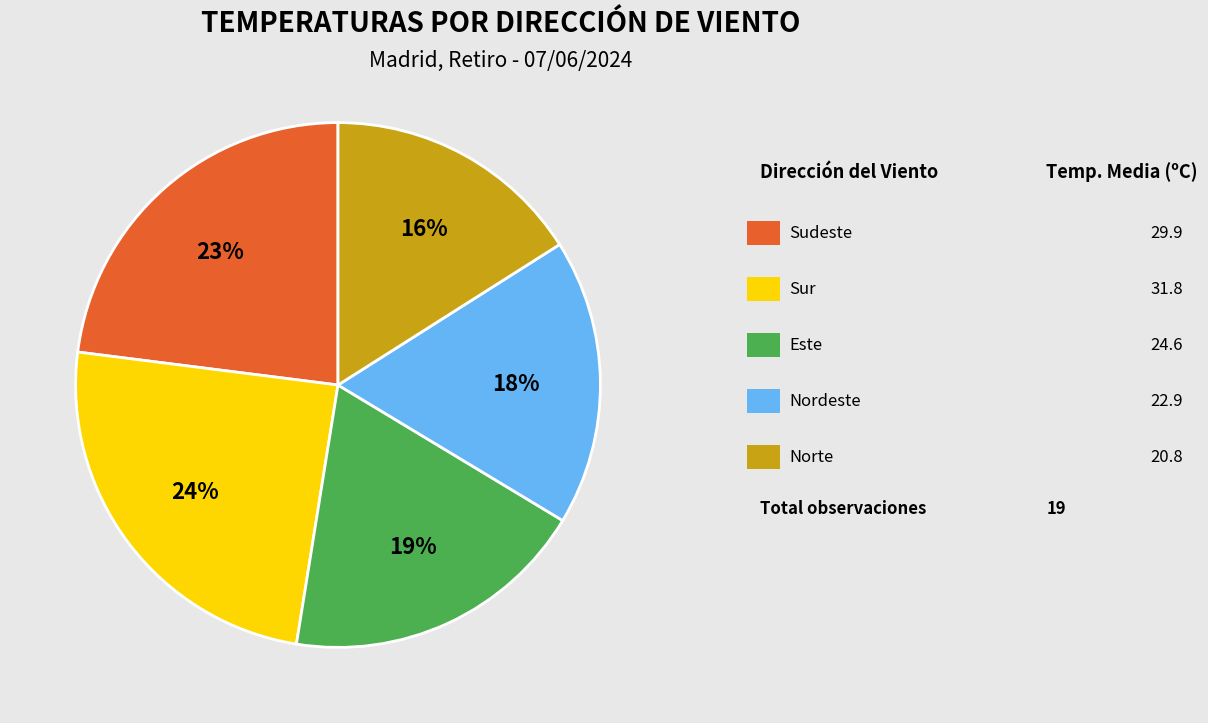

To the nearest percent, what is the average slice percentage?

20%